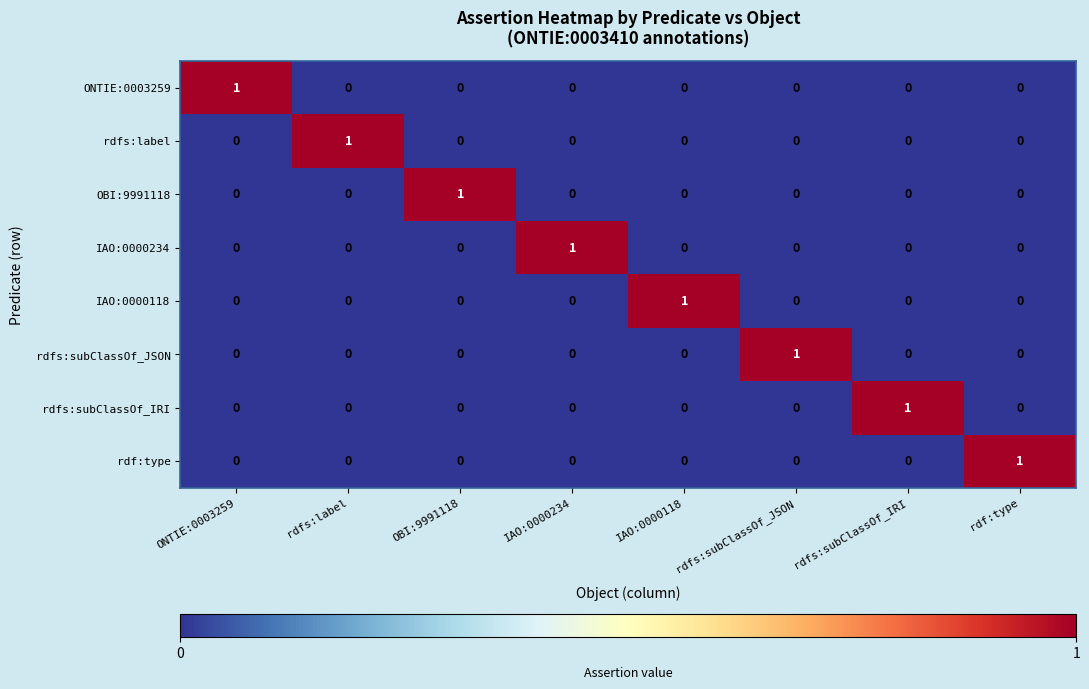

True or false: rdfs:subClassOf_JSON has a value of 1 at rdfs:subClassOf_JSON.

True